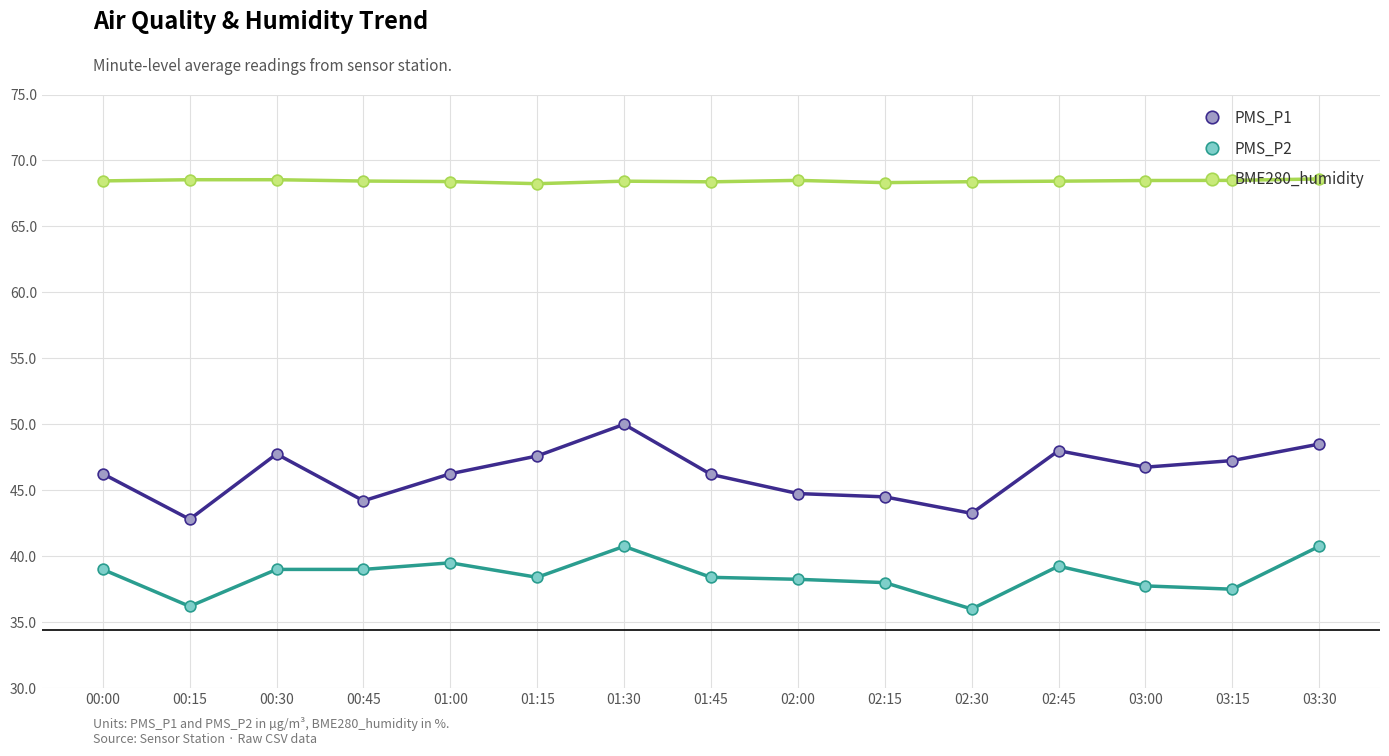

At which category is the sum across all series the highest?

01:30